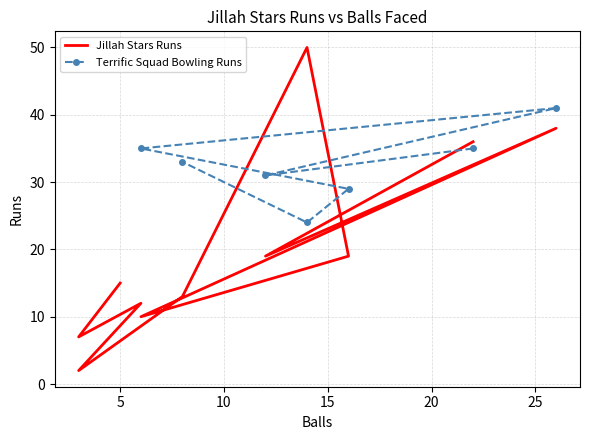

What is the difference between the maximum and minimum values?

48